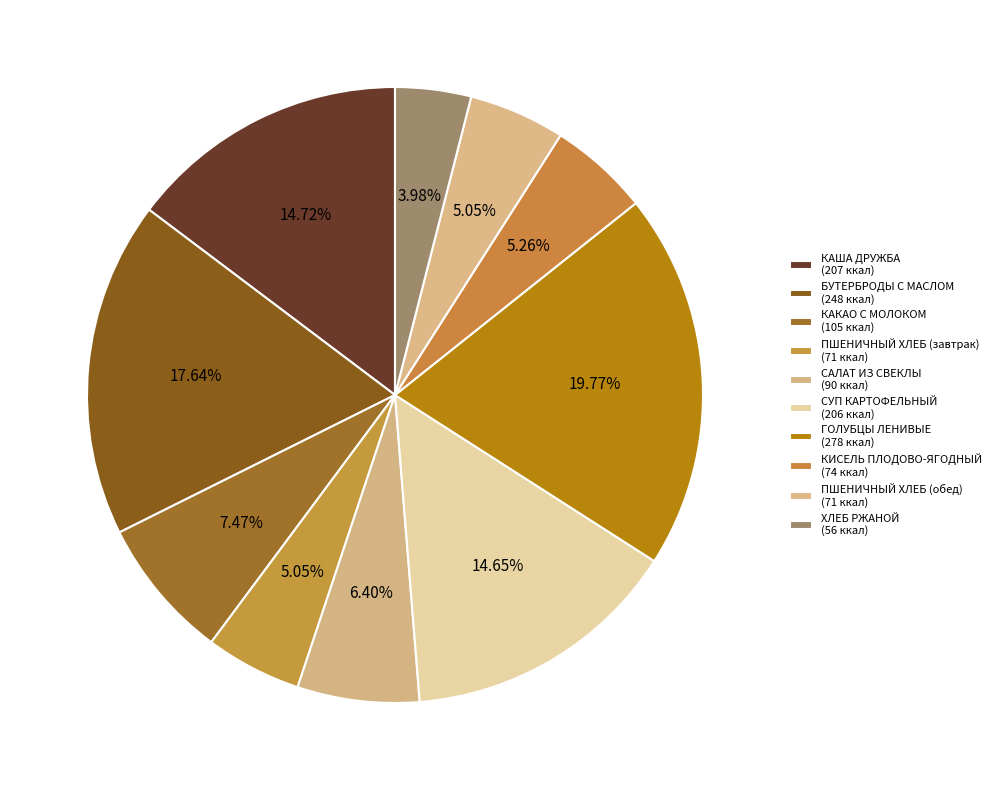

What is the change in value from БУТЕРБРОДЫ С МАСЛОМ to СУП КАРТОФЕЛЬНЫЙ?

-42